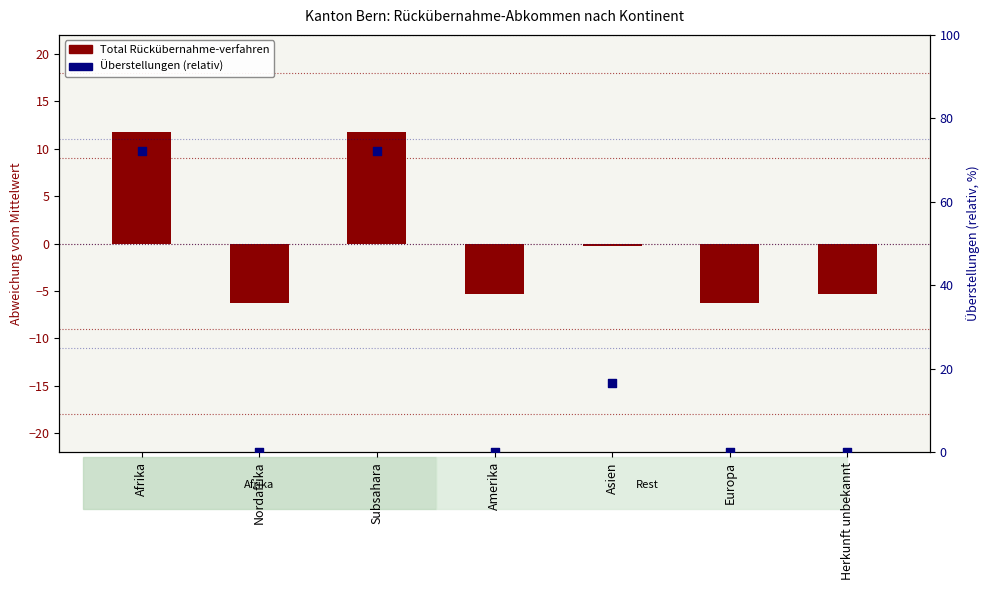

Is the value of Überstellungen (rel.) at Herkunft unbekannt greater than the value of Total Rückübernahme-verfahren at Afrika?

No